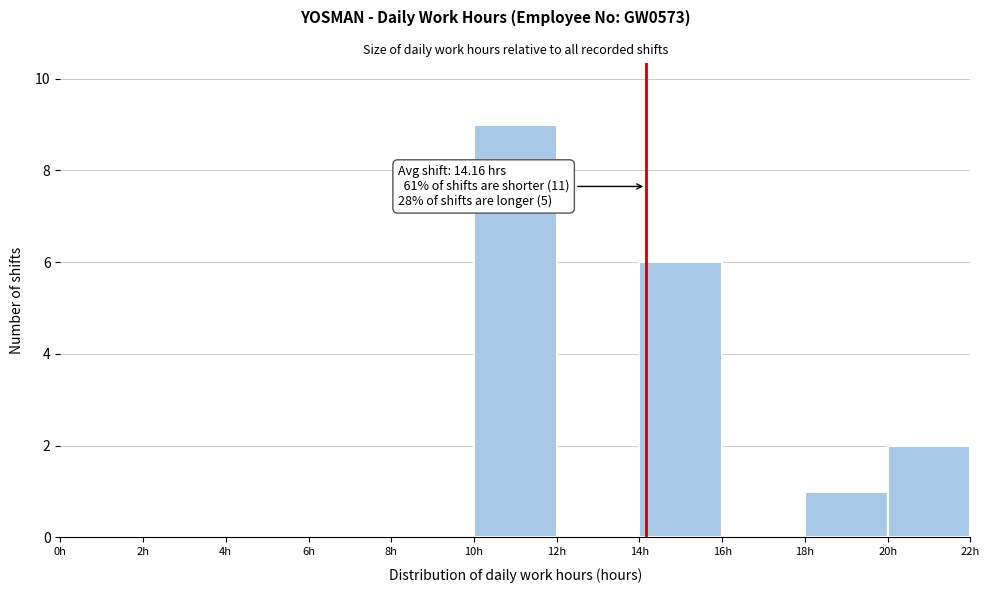

Which range on the x-axis has the tallest bar?

10 to 12